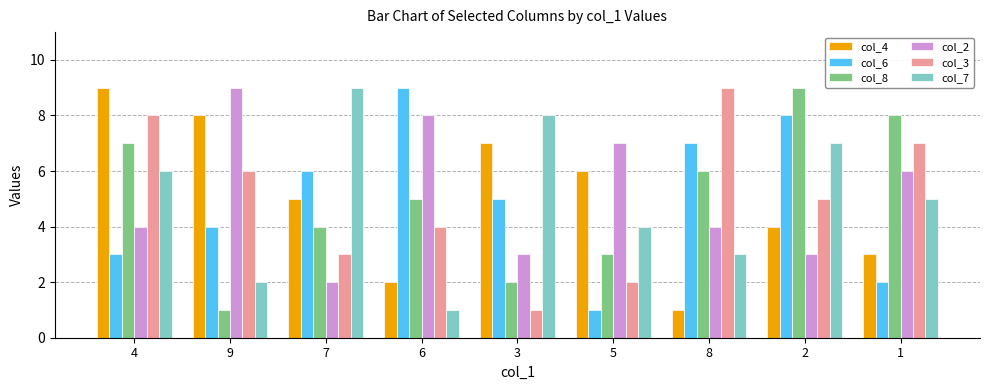

How many data points in col_6 are less than 5?

4